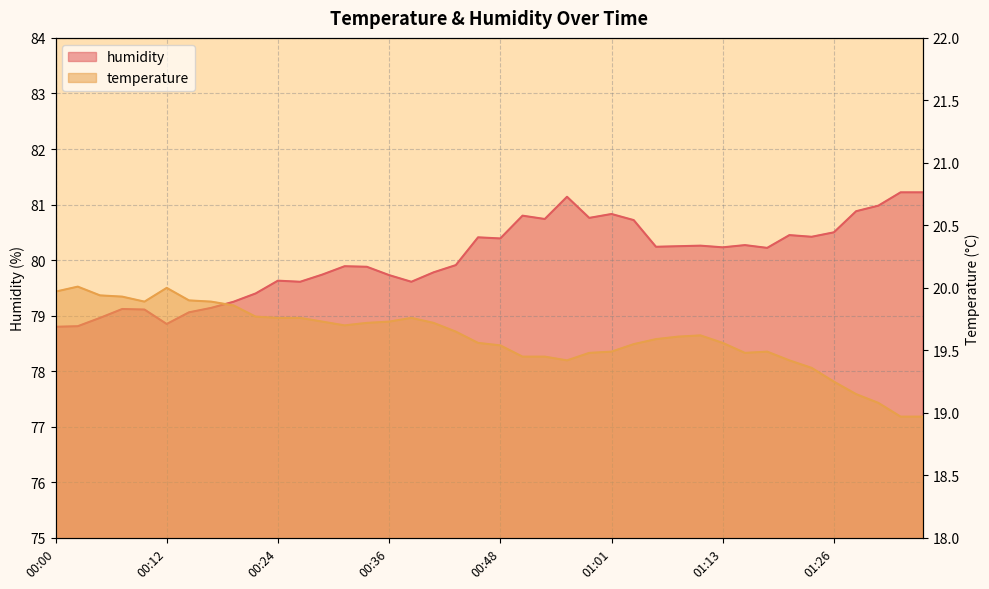

The value of temperature at 01:26 is 4.1. True or false?

False